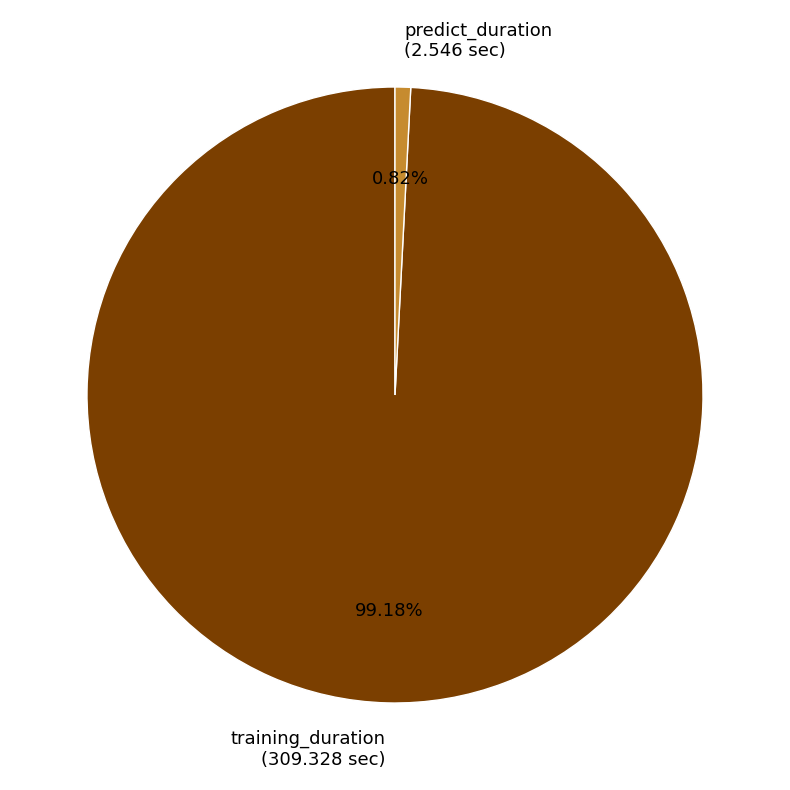

Count the number of slices in the pie.

2